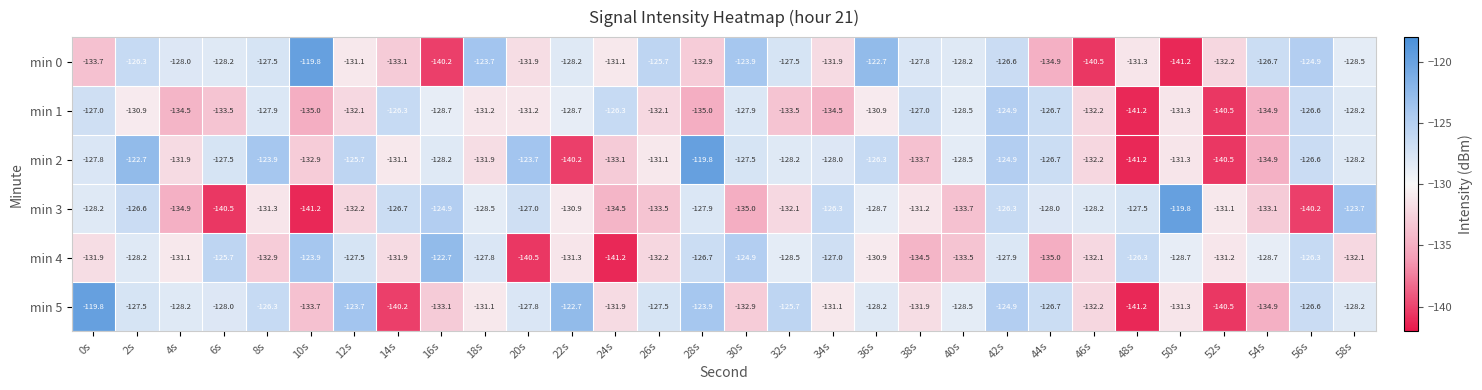

What is the maximum value for min 1?

-124.9